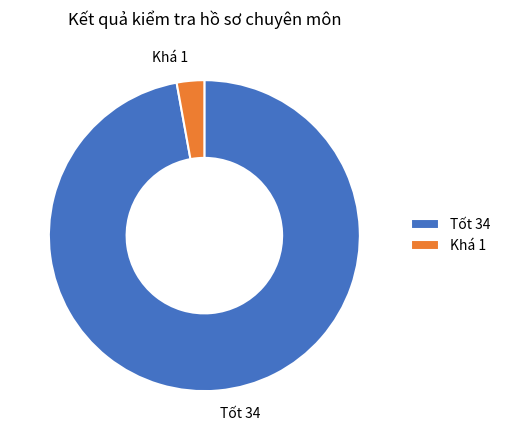

Combined, do Tốt 34 and Khá 1 account for over 50%?

Yes